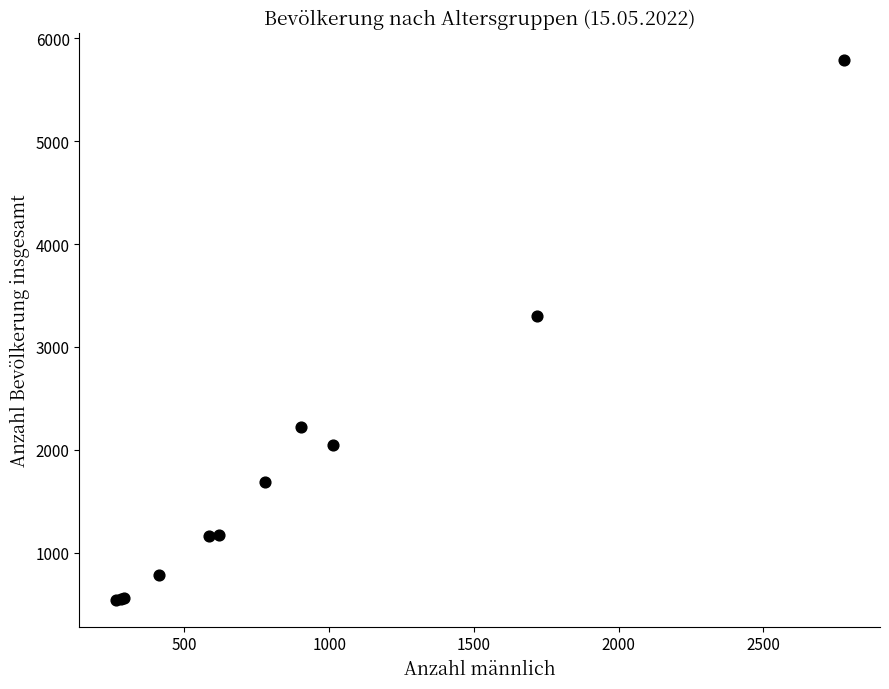

What Y value in the scatter plot is closest to 3167?

3298